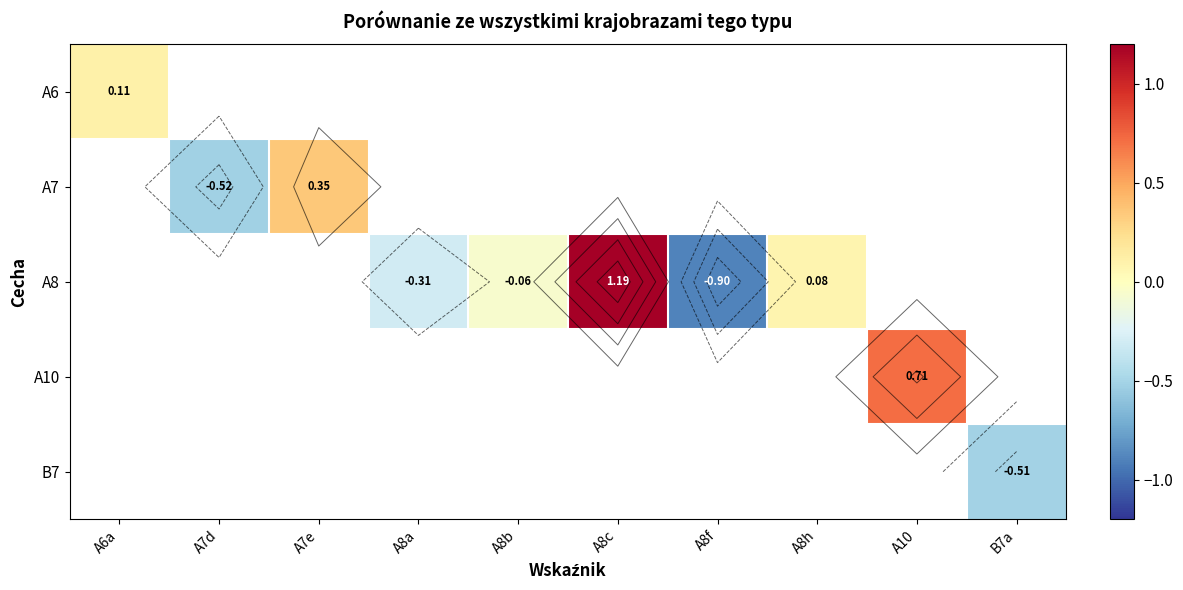

How many values in A7 are below zero?

1